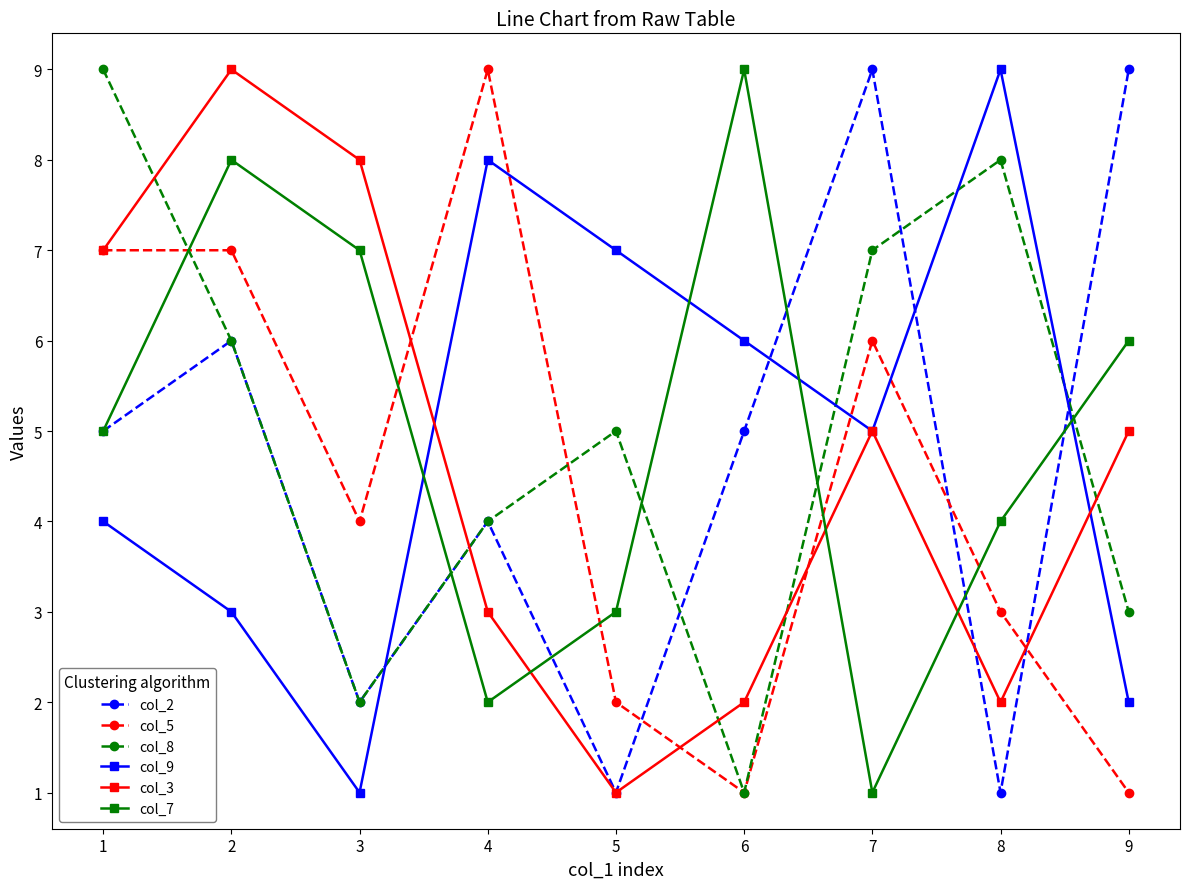

Between 2 and 6, which series saw the biggest shift?

col_3